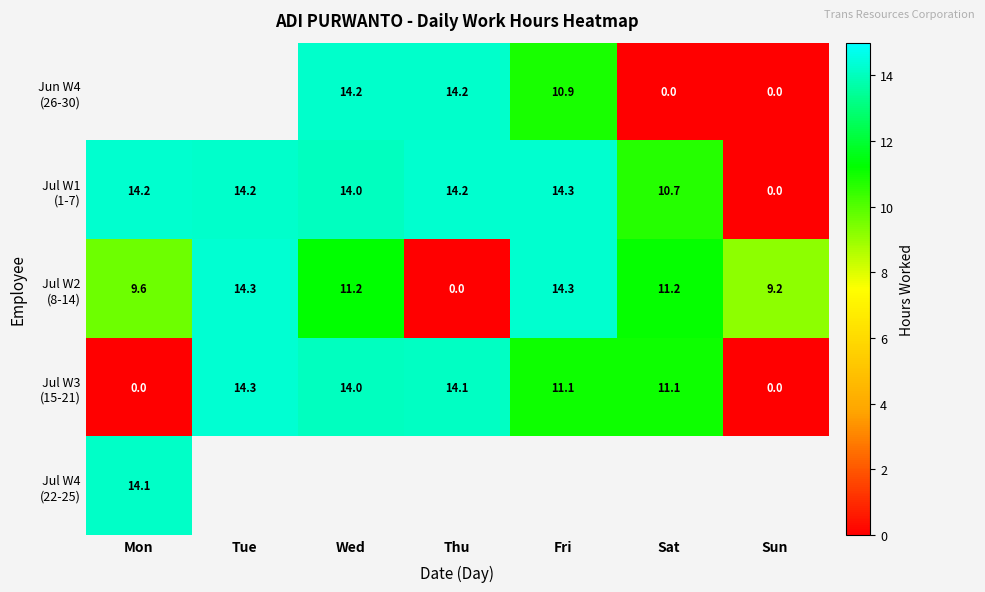

True or false: Jul W1 (1-7) has a value of 5.9 at Sun.

False